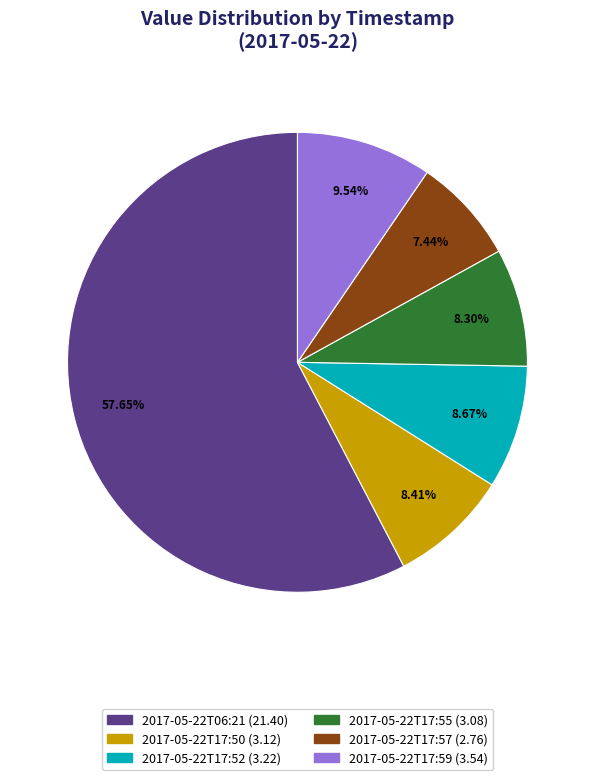

To the nearest percent, what portion does 2017-05-22T17:50 represent?

8%